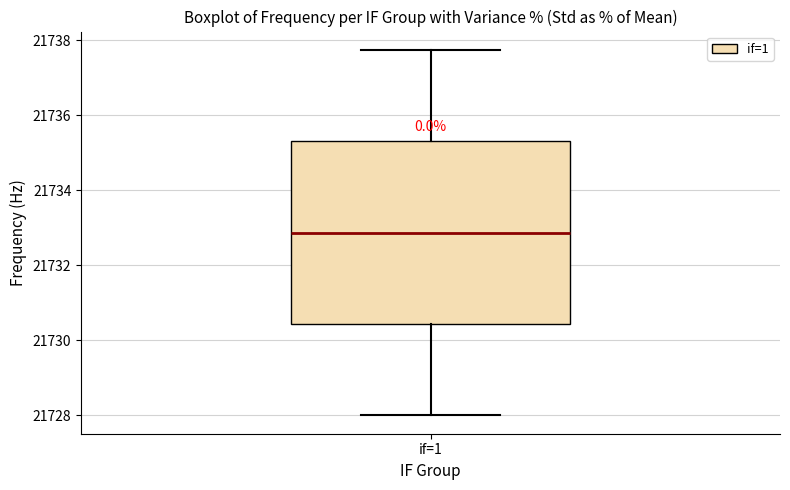

Transcribe this box plot: give where the median line is, the range the box spans, and where the two whiskers end, as read against the y-axis. The values are not printed on the chart, so give them approximately, as read against the axis.

median 21732.8, box 21730.4 to 21735.4, whiskers 21728.0 to 21737.8